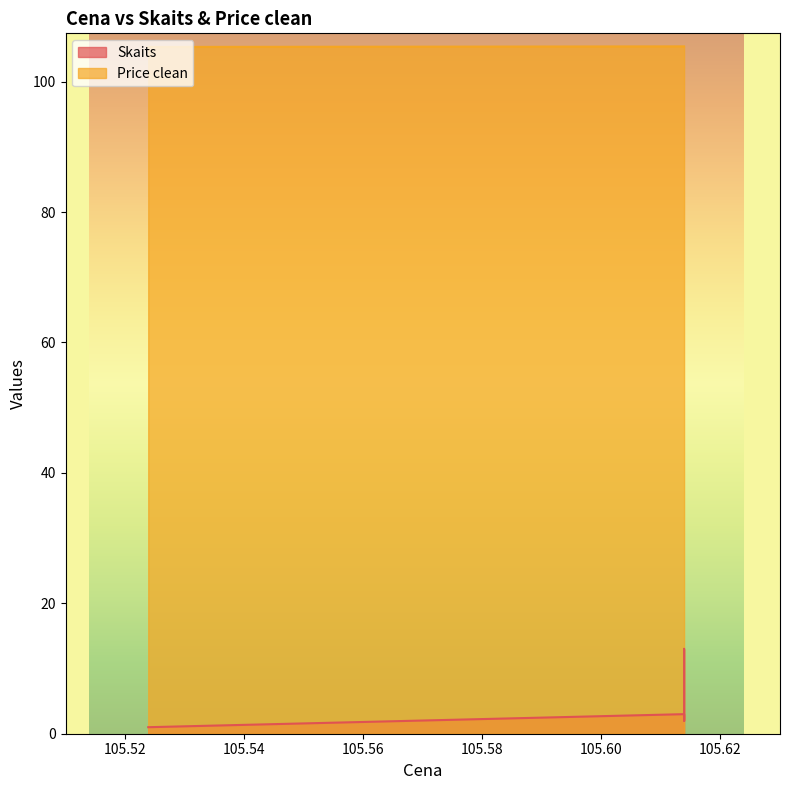

What is the difference between the maximum and minimum values?

12